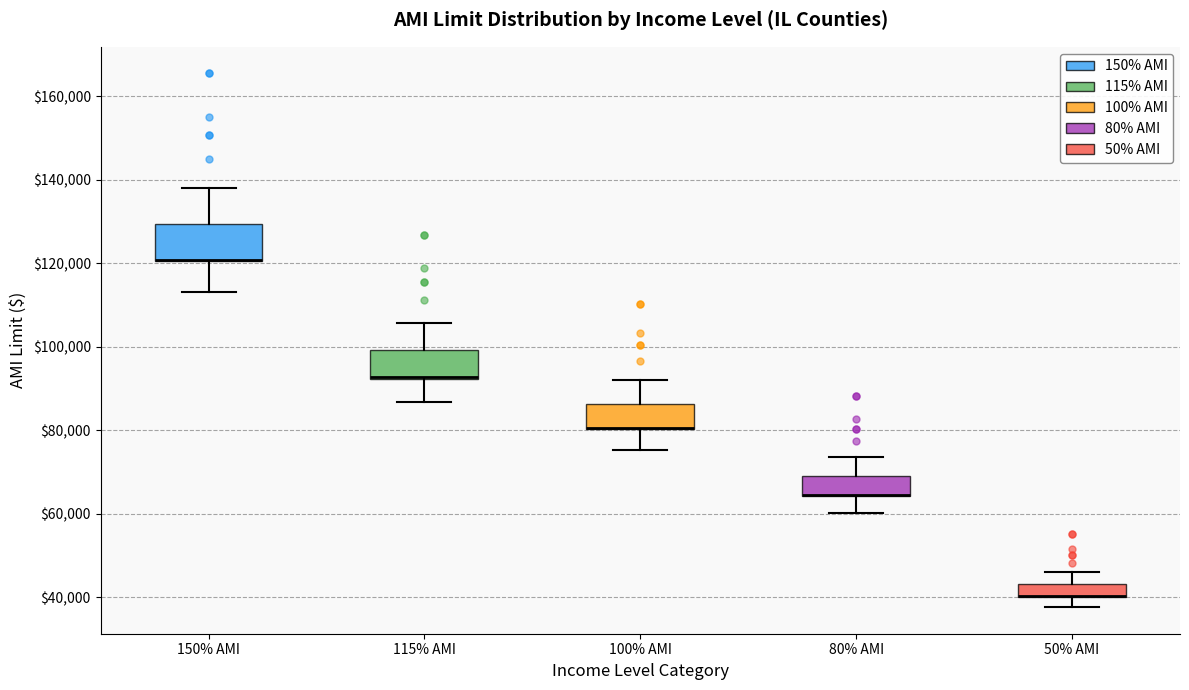

Reading left to right, read every box against the y-axis: the position of its median line, the range the box covers, and the ends of its whiskers. The values are not printed on the chart, so give them approximately, as read against the axis.

150% AMI: median 120000 (drawn on the box's lower edge), box 120000 to 130000, whiskers 114000 to 138000
115% AMI: median 92000 (drawn on the box's lower edge), box 92000 to 100000, whiskers 86000 to 106000
100% AMI: median 80000 (drawn on the box's lower edge), box 80000 to 86000, whiskers 76000 to 92000
80% AMI: median 64000 (drawn on the box's lower edge), box 64000 to 70000, whiskers 60000 to 74000
50% AMI: median 40000 (drawn on the box's lower edge), box 40000 to 44000, whiskers 38000 to 46000